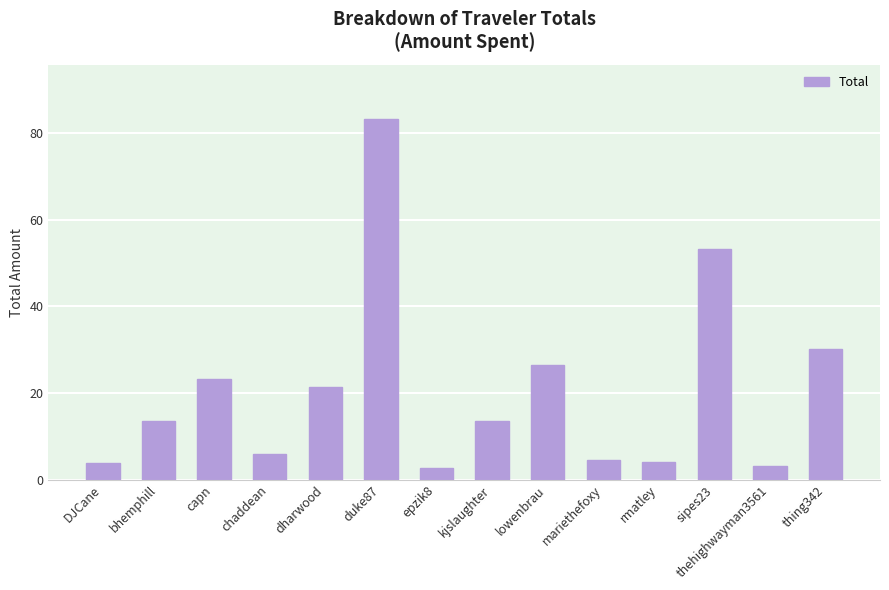

What is the greatest value displayed?

83.3